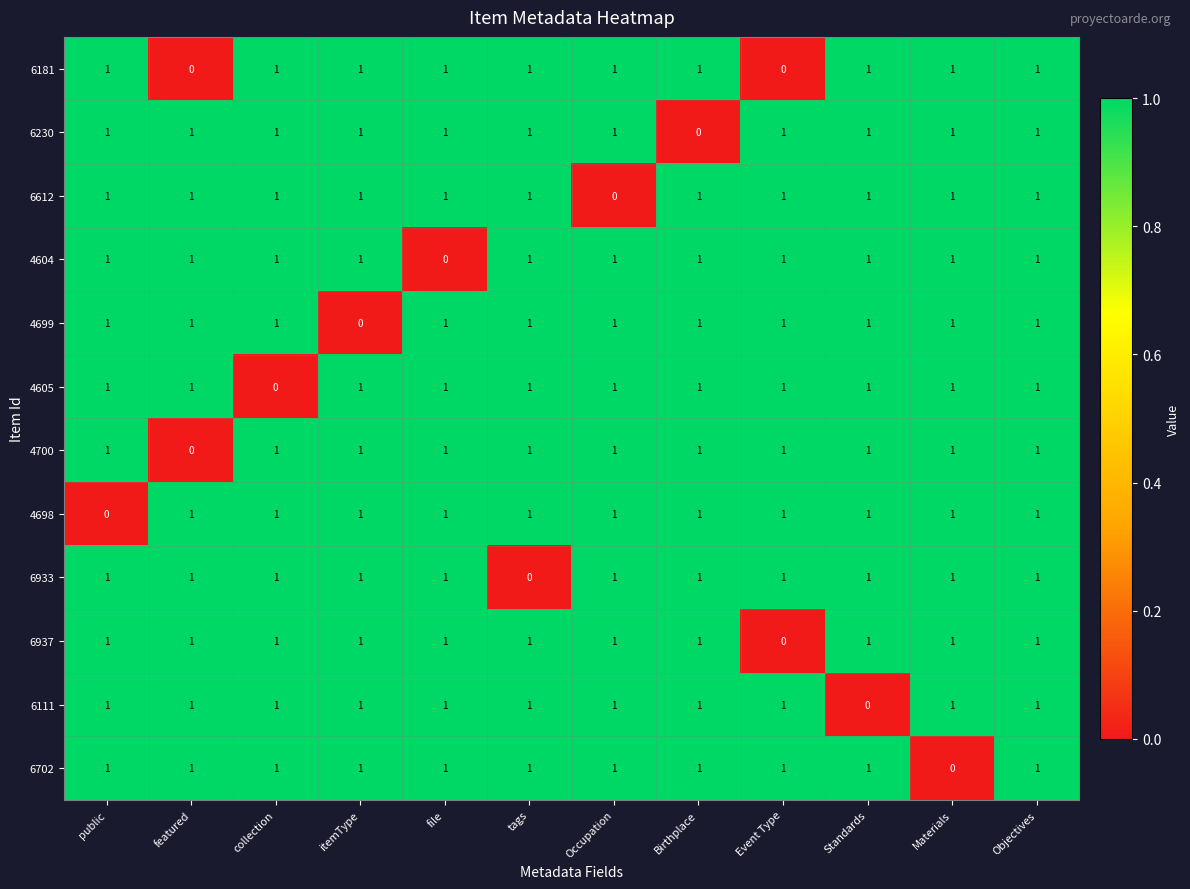

What is the sum of all 4699 values?

11